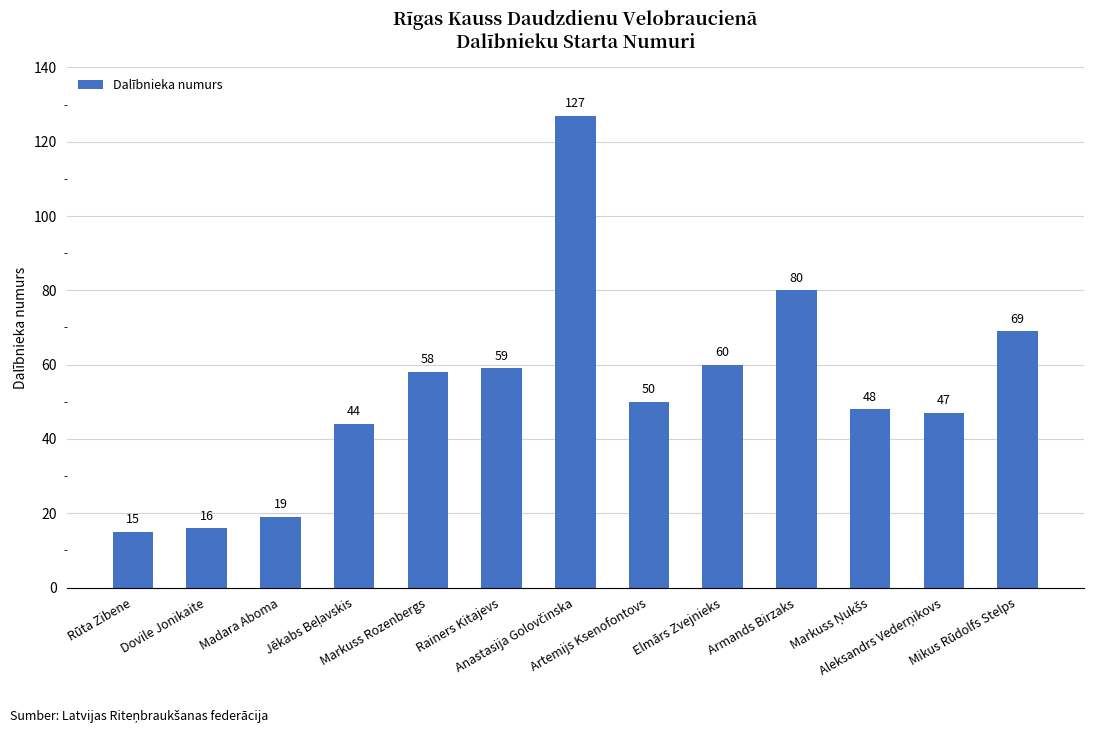

What is the smallest value displayed?

15